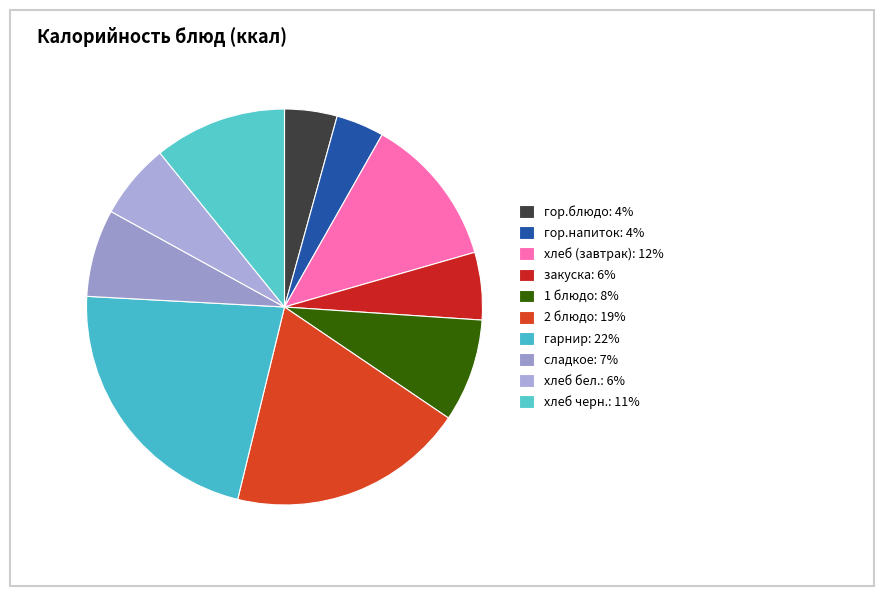

Count the number of slices in the pie.

10